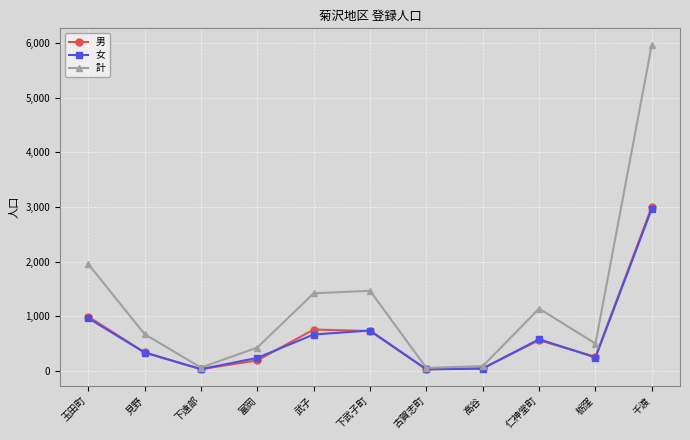

True or false: 計 has more than 2 interior local peaks.

False